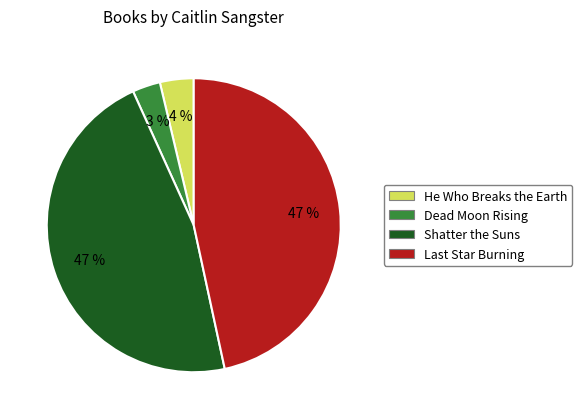

True or false: Shatter the Suns accounts for 47% of the total.

True